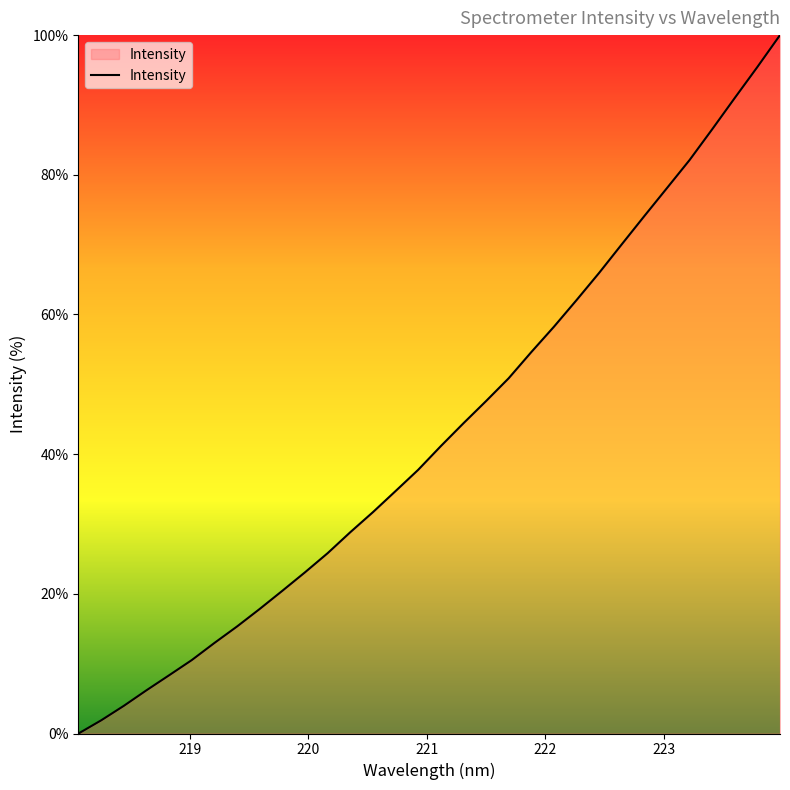

What is the difference between the maximum and minimum values?

100.0